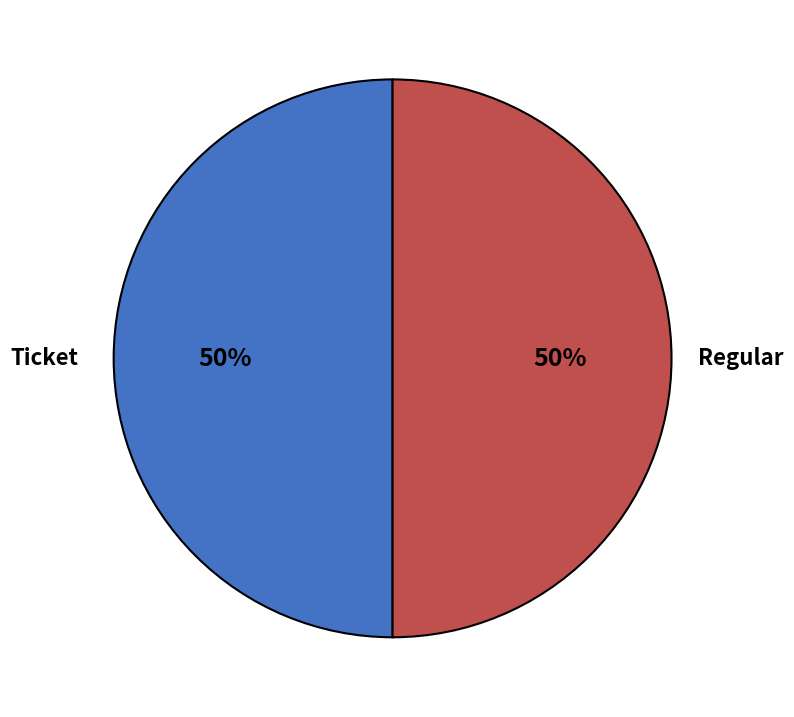

To the nearest percent, what is the combined percentage of Regular and Ticket?

100%